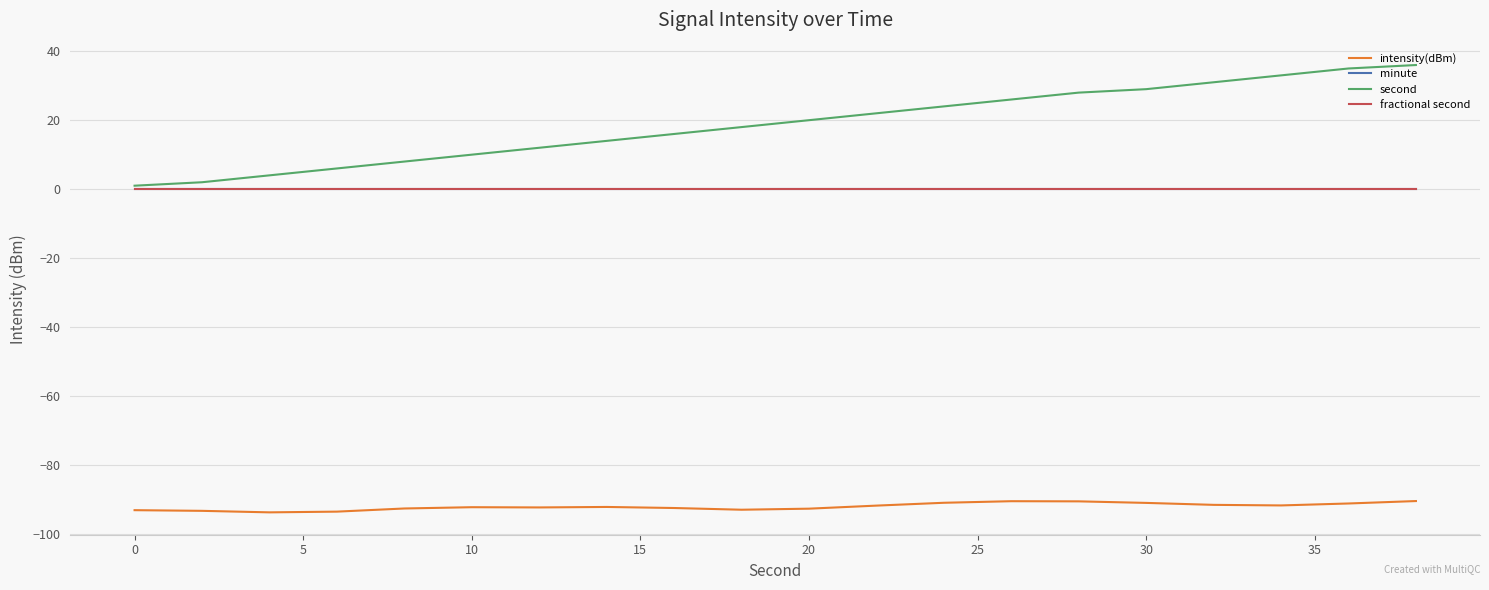

What is the maximum value shown in the chart?

36.0